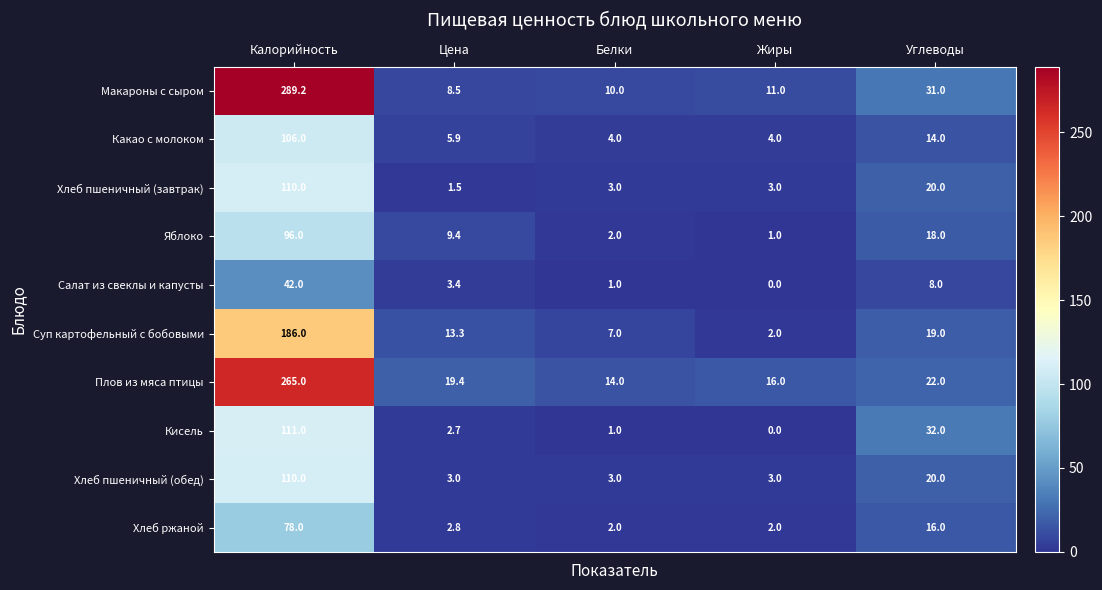

What is the difference between the second highest and second lowest values in the Хлеб пшеничный (завтрак) series?

17.0